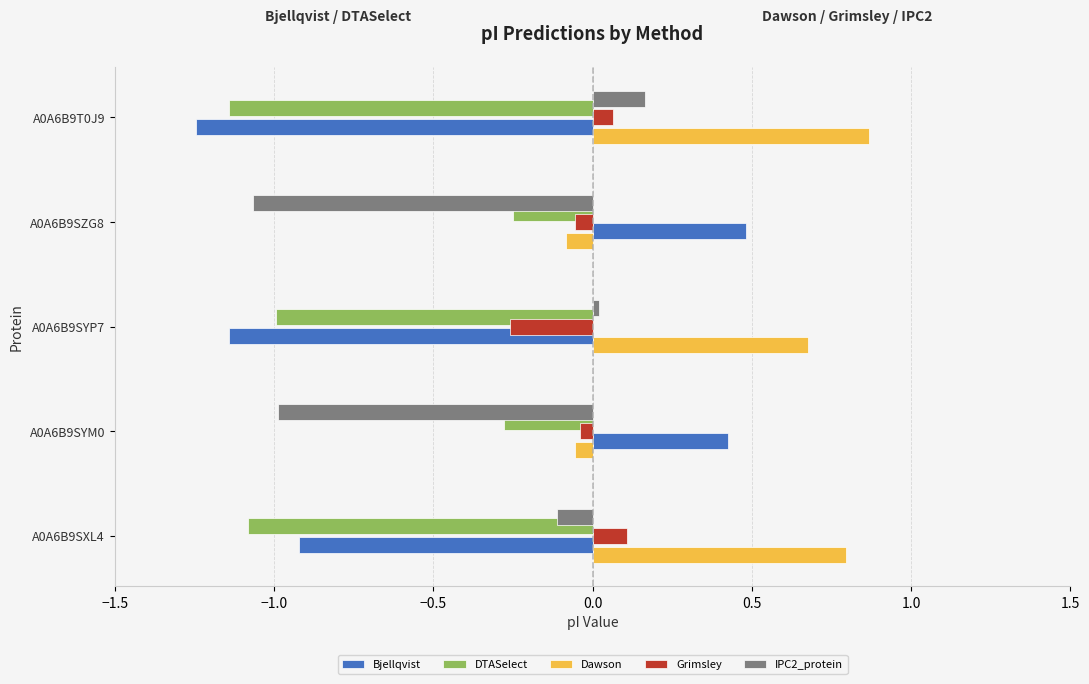

Which series has the largest total across all categories?

Dawson